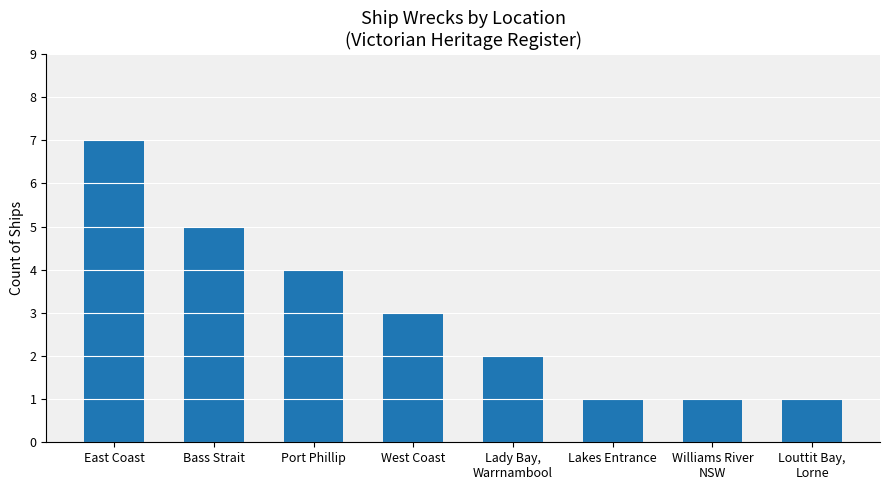

Reading right to left, extract all data points from this chart.

1	1	1	2	3	4	5	7